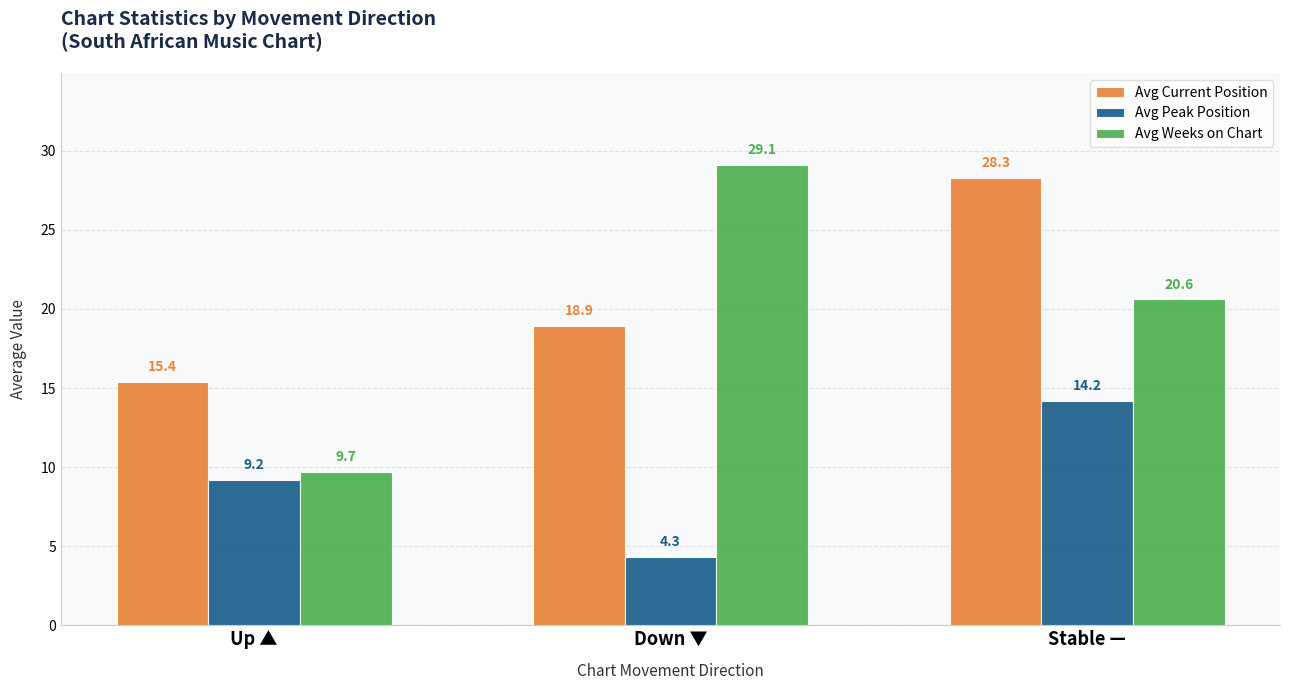

Which series has the largest range (max minus min)?

Avg Weeks on Chart